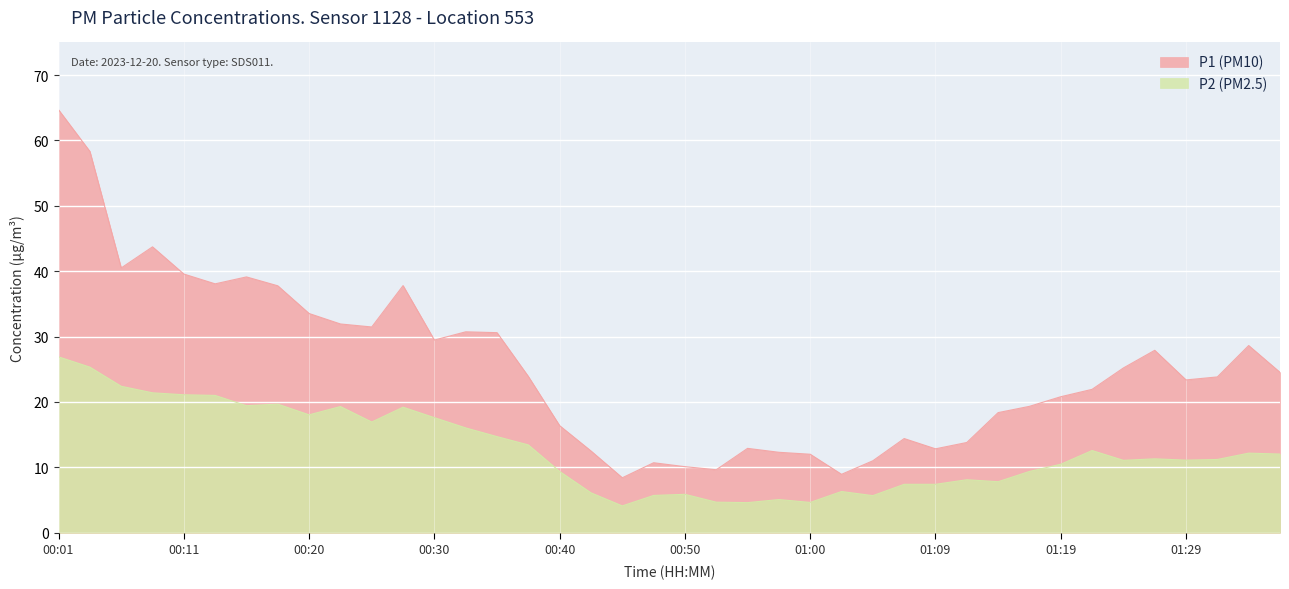

True or false: P2 and P1 cross at least once.

False